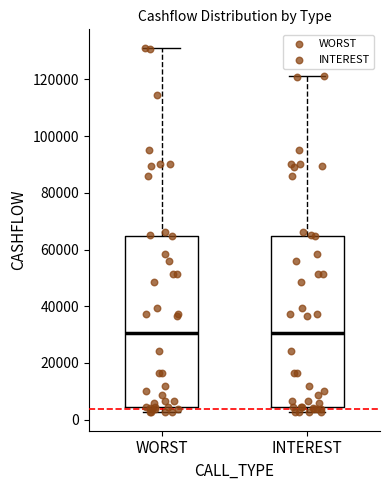

Where does the median line of the box for INTEREST sit on the y-axis? The values are not printed on the chart, so give them approximately, as read against the axis.

30000